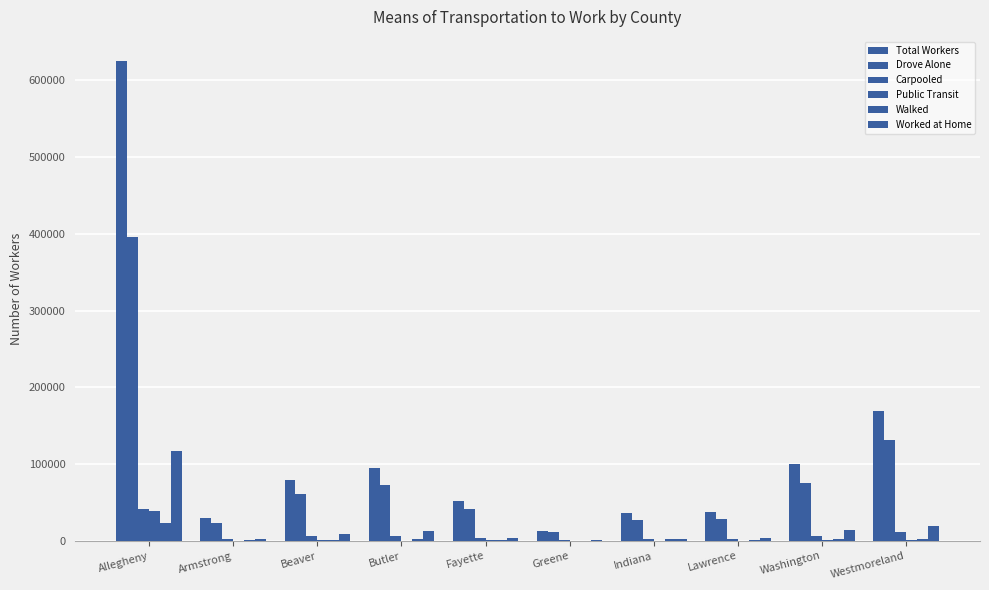

Are the bars grouped side by side (vs. stacked)?

Yes